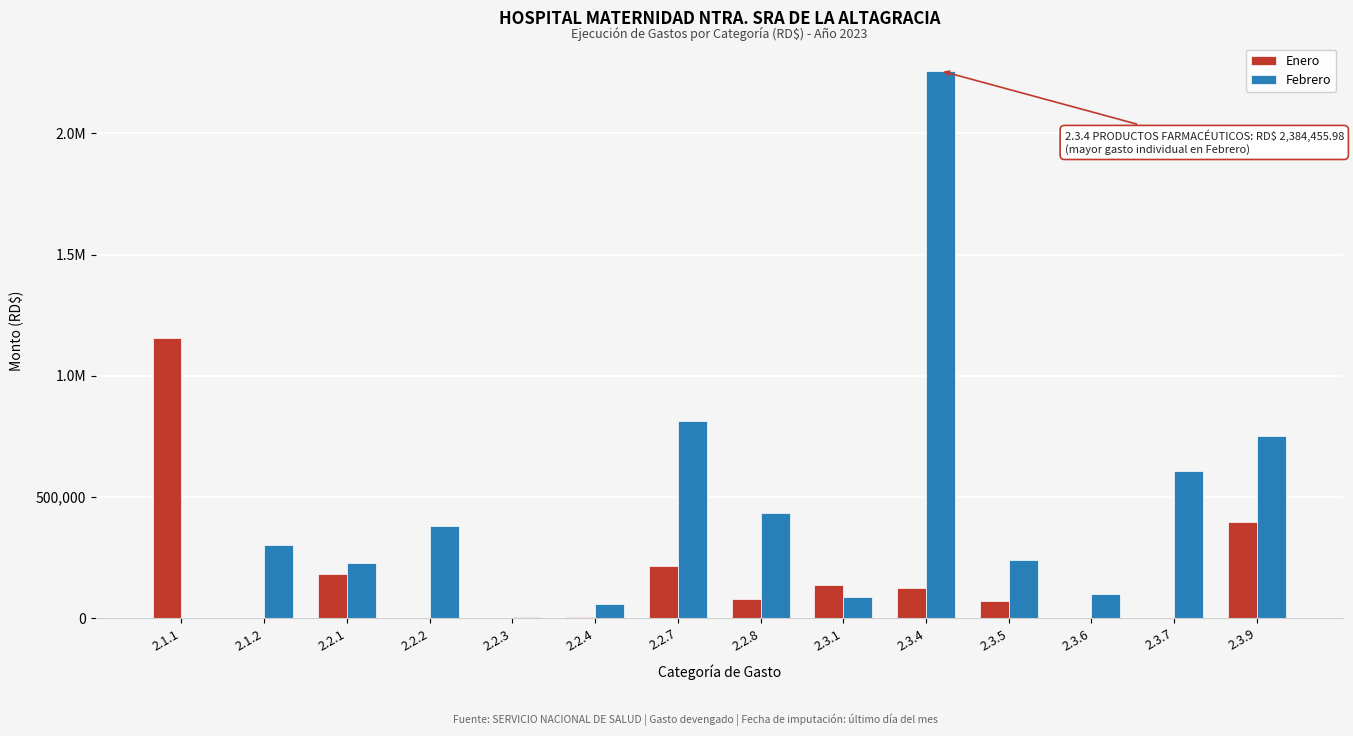

Are the bars grouped side by side (vs. stacked)?

Yes